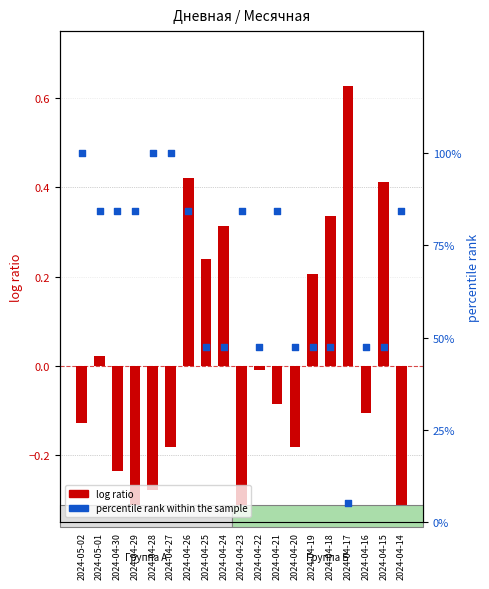

Which series has the largest total across all categories?

percentile rank within the sample